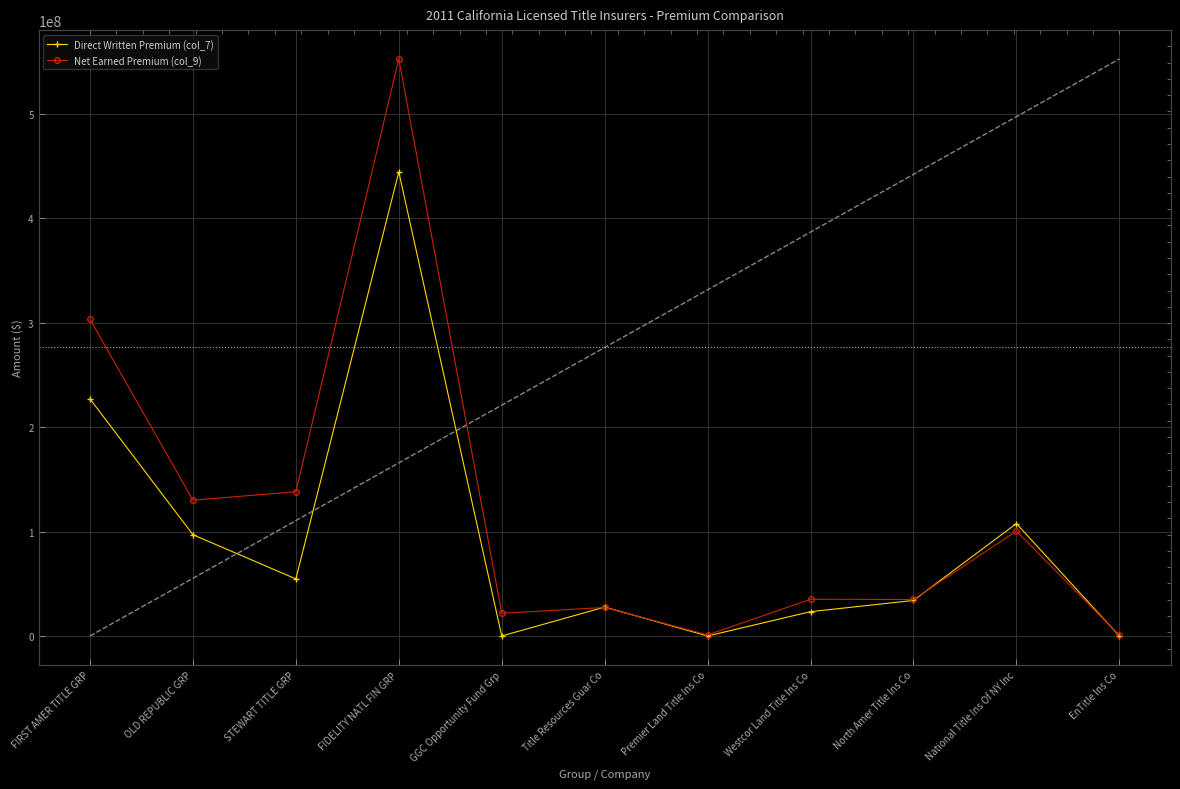

What is the sum of all Net Earned Premium (col_9) values?

1345602798